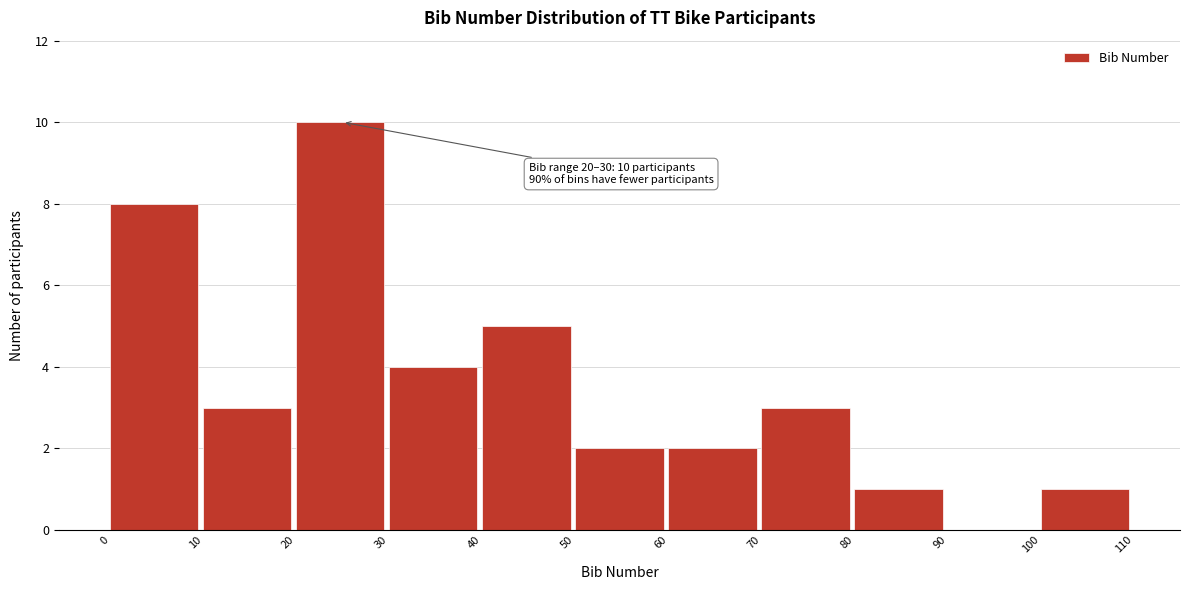

Which range on the x-axis has the tallest bar?

20 to 30